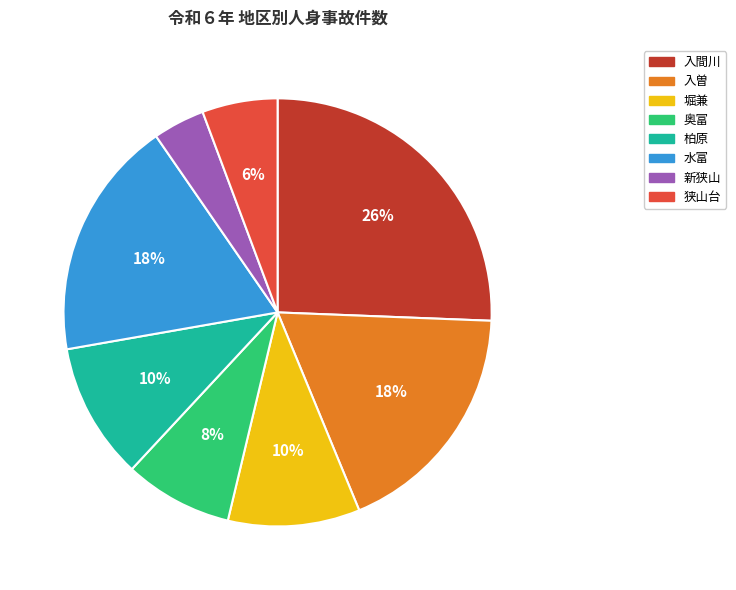

Is it true that 堀兼 is 1% of the pie?

False